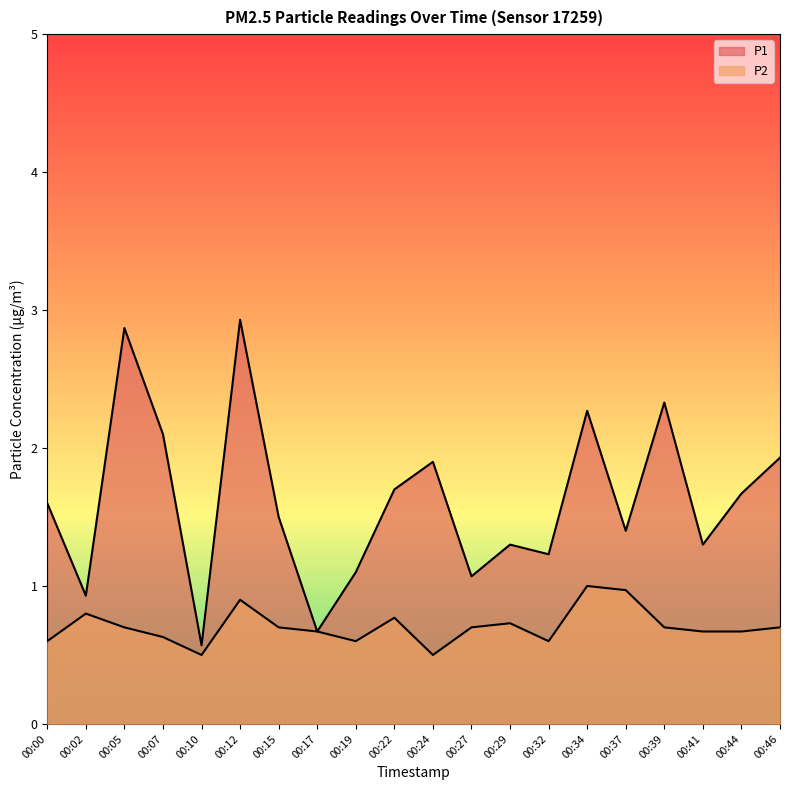

True or false: P2 and P1 cross at least once.

False